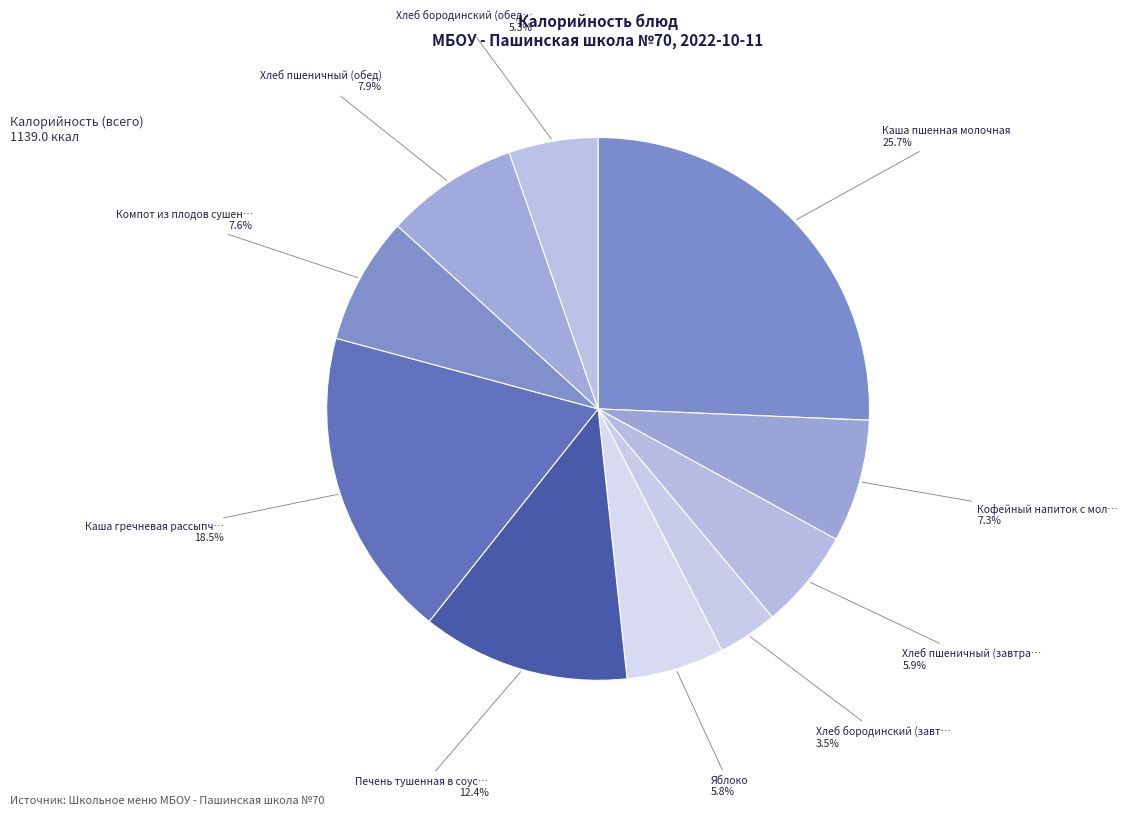

What is the smallest slice in the pie chart?

Хлеб бородинский (завтрак)